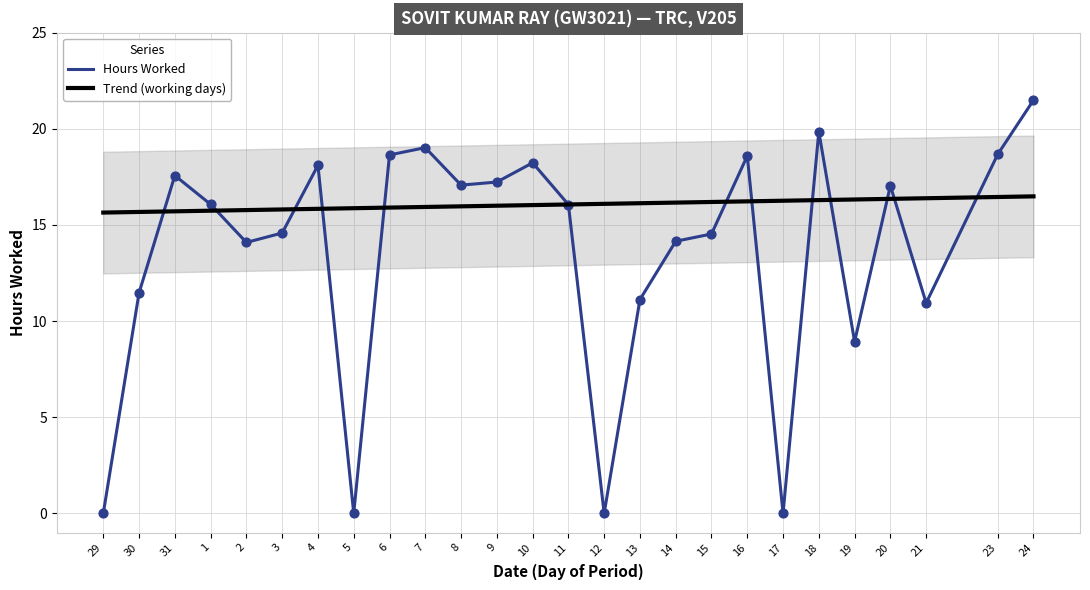

What is the change in value from 15 to 17?

-14.5